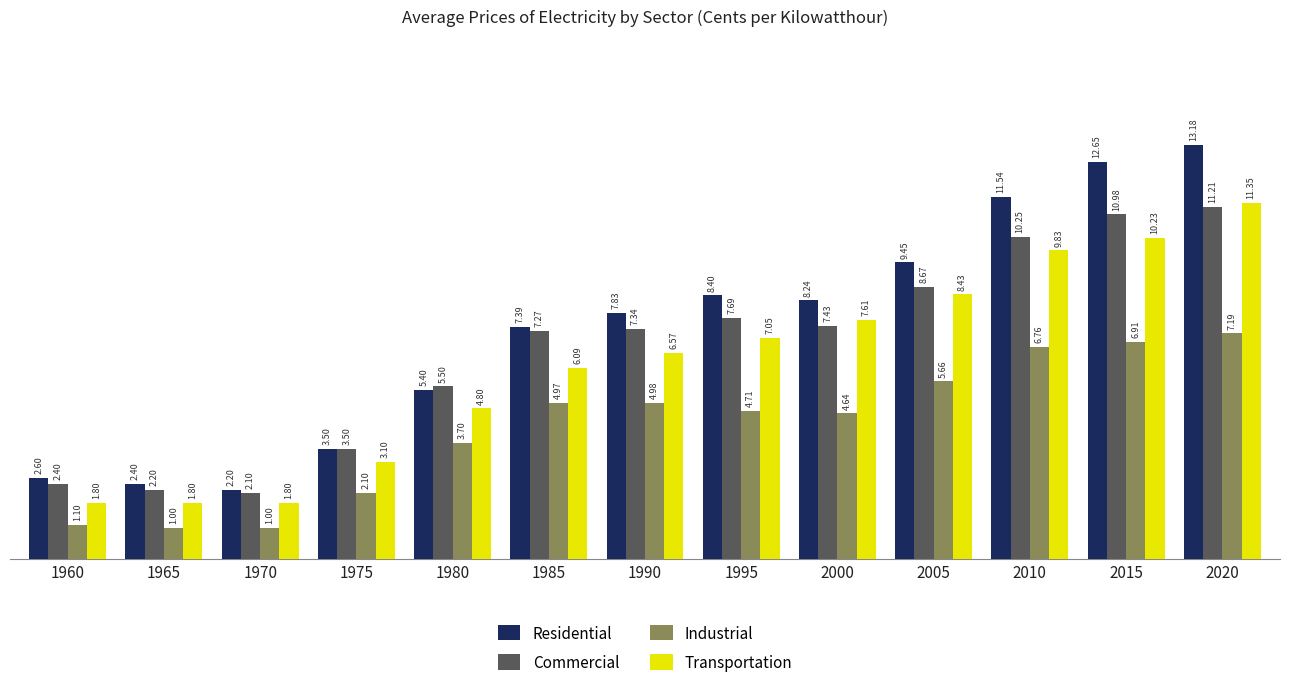

Is it true that Commercial equals 7.3 at 1990?

True